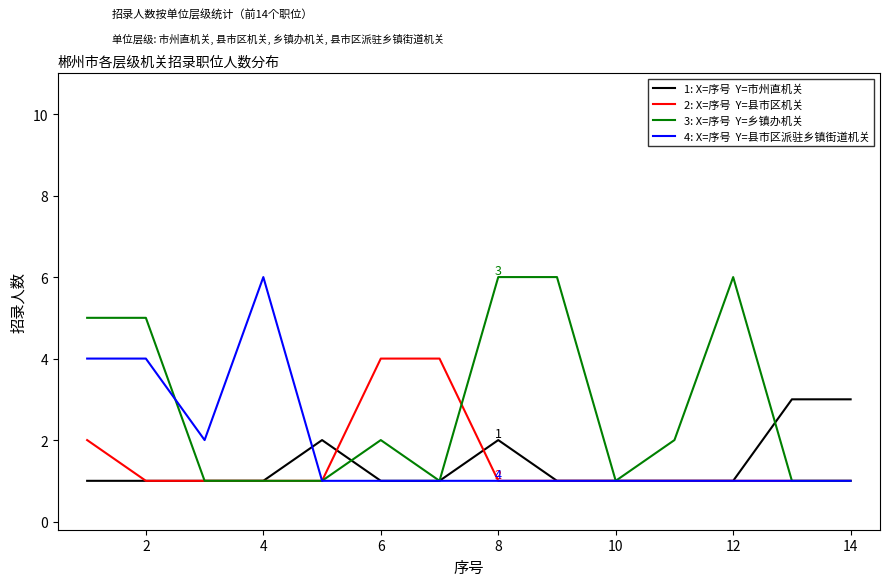

What is the greatest value displayed?

6